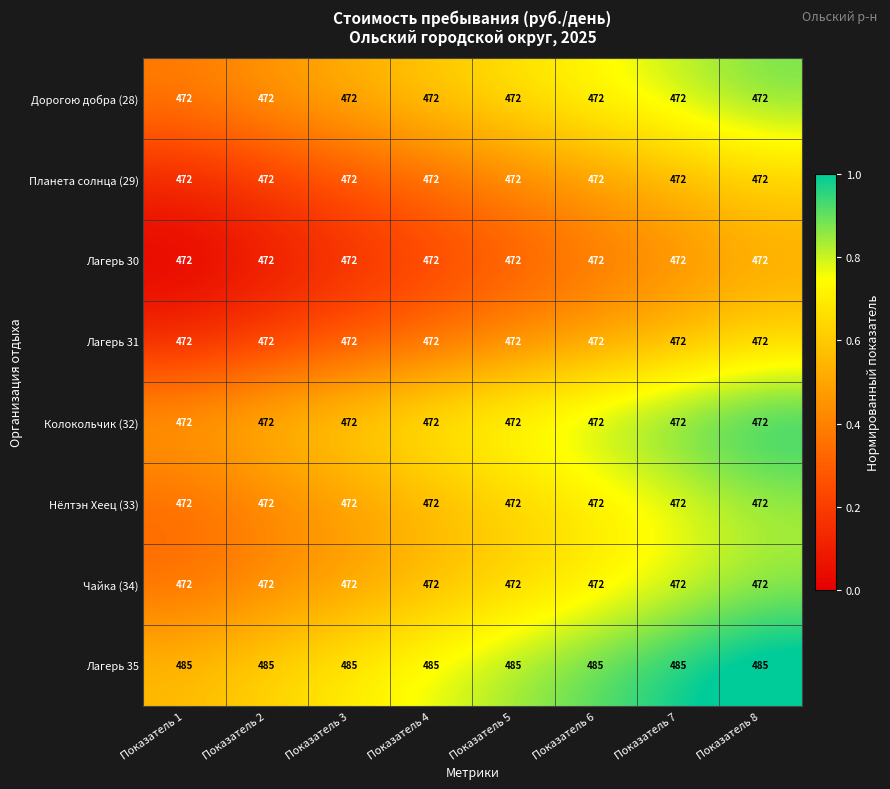

True or false: Лагерь 31 has a value of 664 at Показатель 1.

False